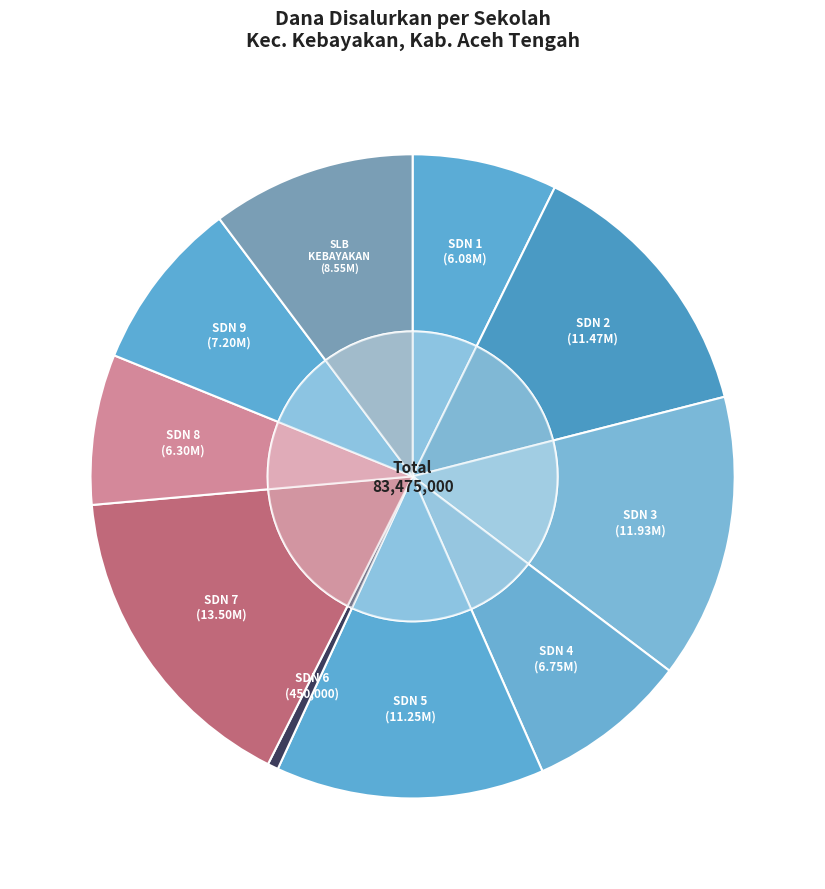

To the nearest percent, what is the combined percentage of SLB NEGERI KEBAYAKAN TAKENGON and SDN 9 KEBAYAKAN?

19%